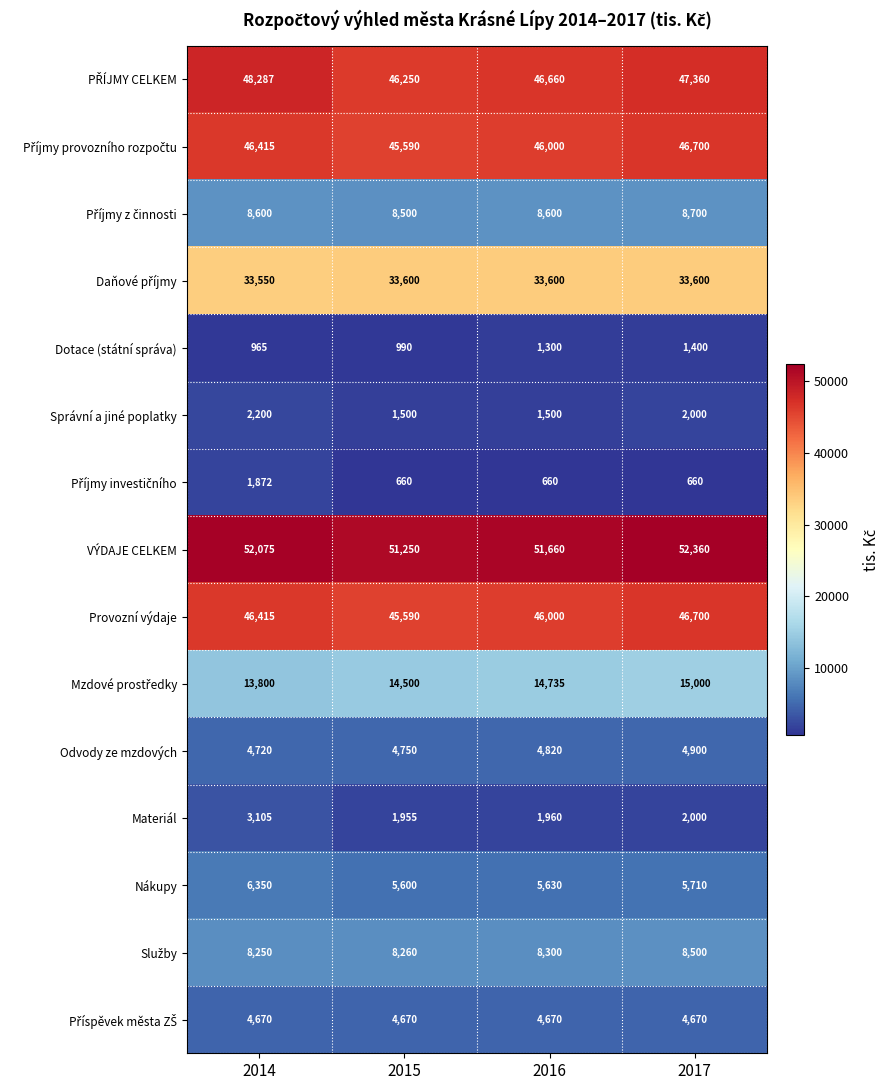

What is the difference between the maximum and minimum values in the Provozní výdaje series?

1110